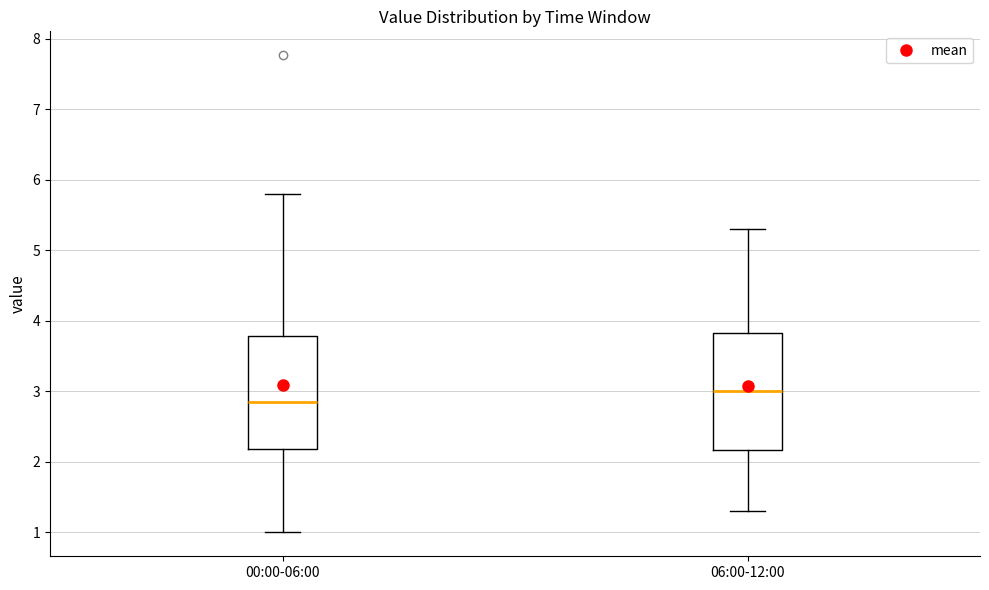

Reading left to right, transcribe this box plot: for each box, give where its median line is, the range the box spans, and where its two whiskers end, as read against the y-axis. The values are not printed on the chart, so give them approximately, as read against the axis.

00:00-06:00: median 2.9, box 2.2 to 3.8, whiskers 1.0 to 5.8
06:00-12:00: median 3.0, box 2.2 to 3.8, whiskers 1.3 to 5.3